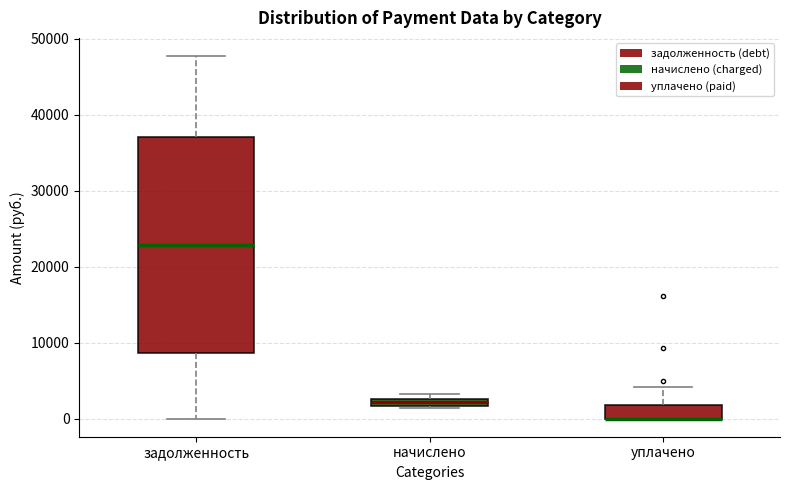

Which box is the tallest, from its lower edge to its upper edge?

задолженность